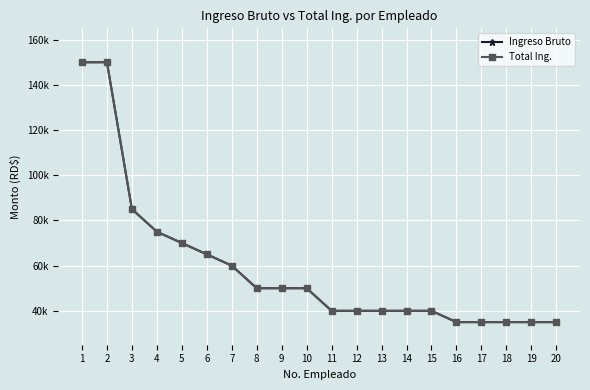

At which label is Total Ing. closest to 92500?

3